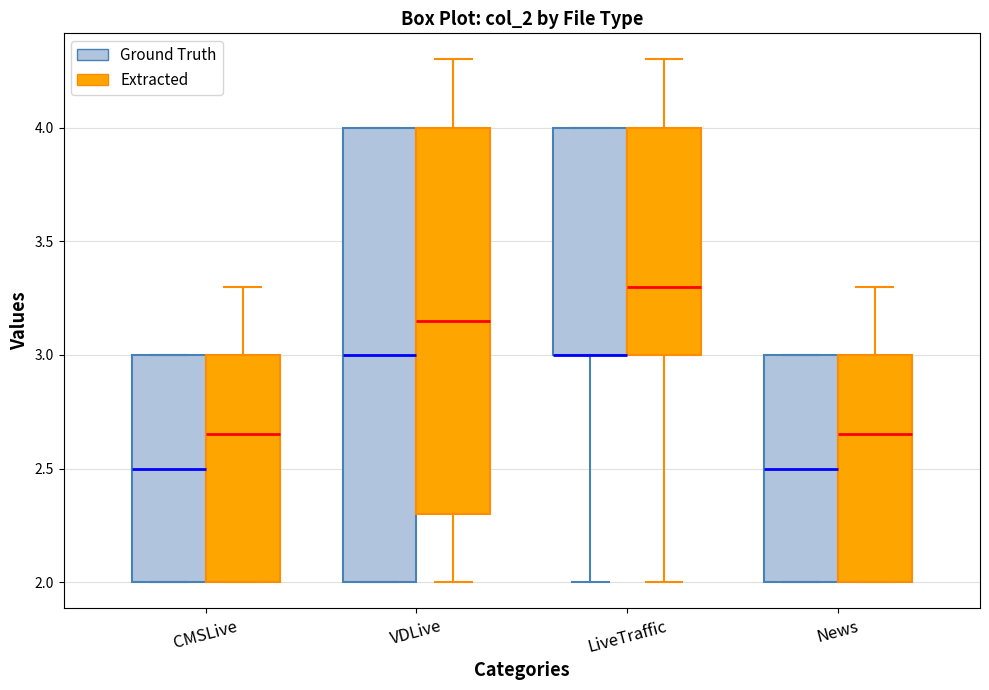

Where does the upper whisker of the box for CMSLive (Extracted) end on the y-axis? The values are not printed on the chart, so give them approximately, as read against the axis.

3.30